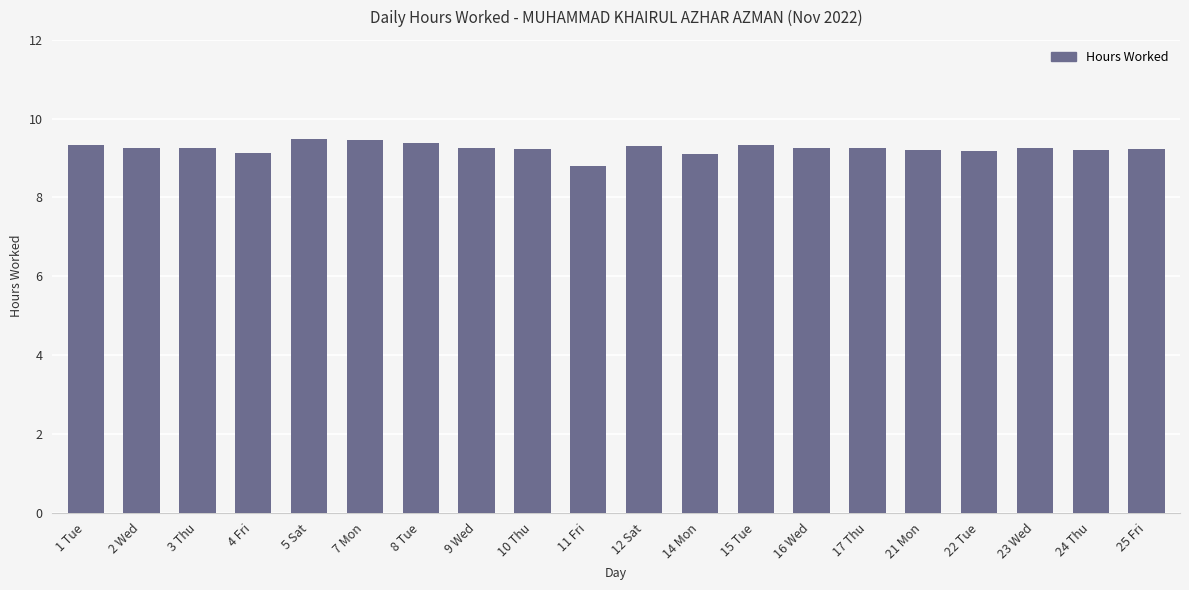

Is it true that the value at 9 Wed is 9.3?

True